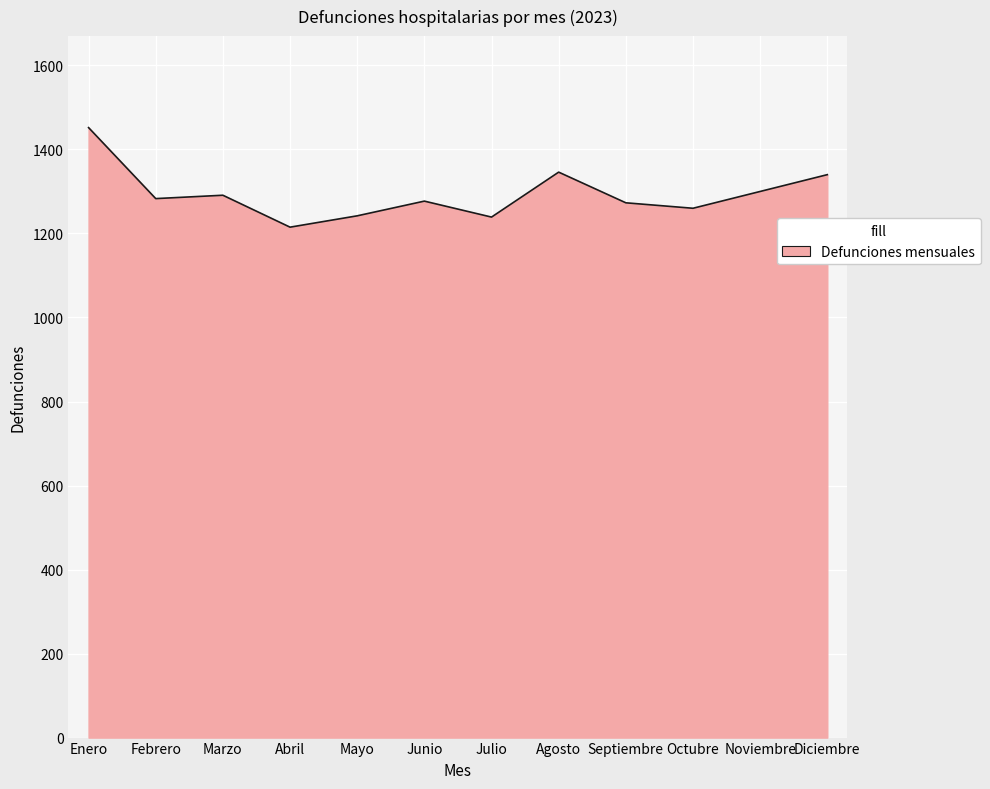

What is the approximate value at Junio, to the nearest 5?

1275